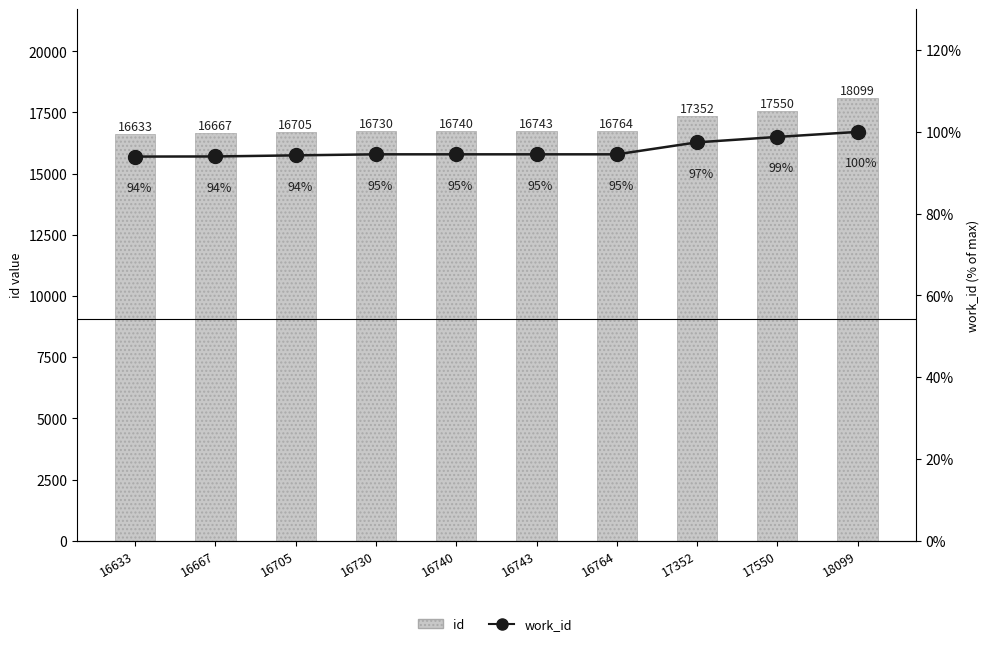

Which has a higher value, 18099 or 16633?

18099